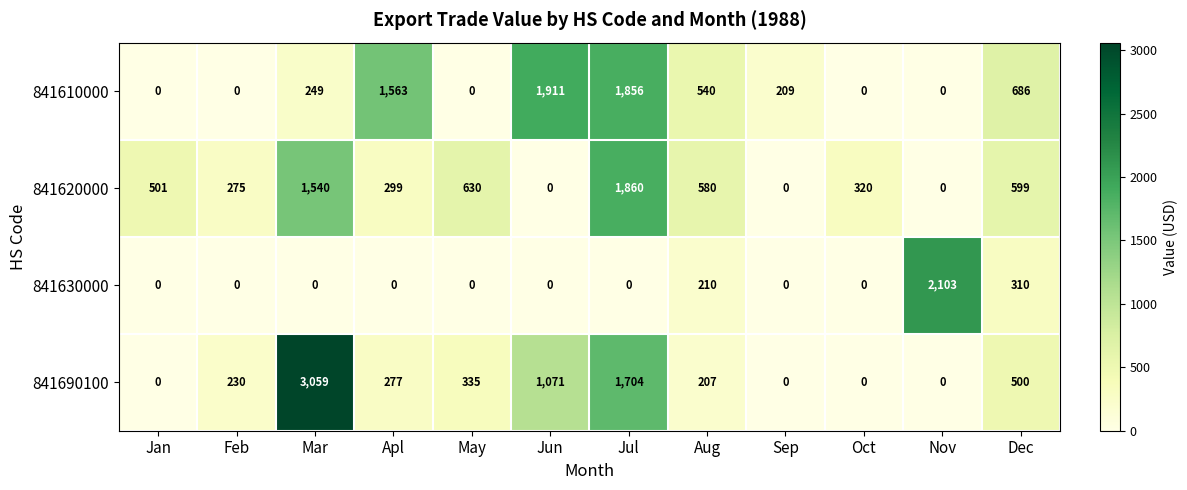

Count the number of data series in this chart.

4